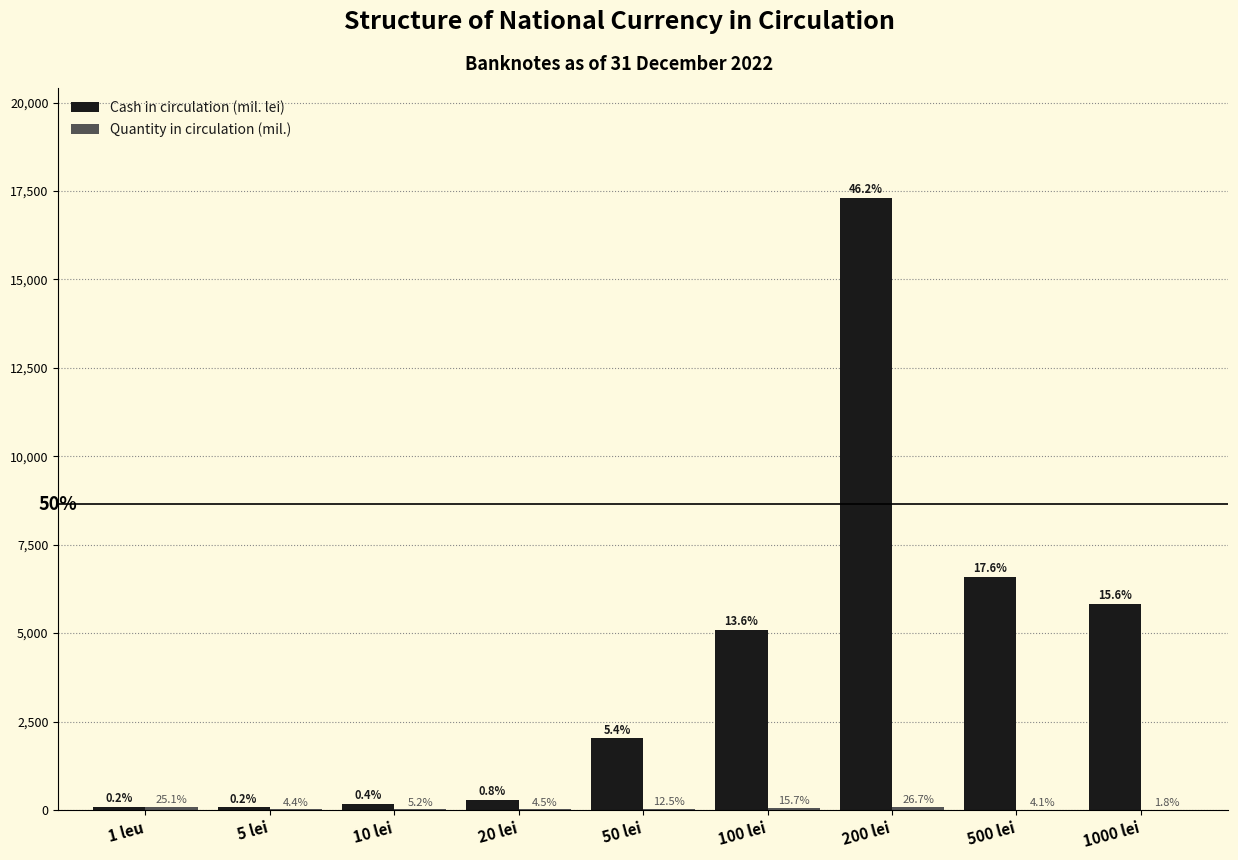

What is the sum of all Cash in circulation (mil. lei) values?

37455.3